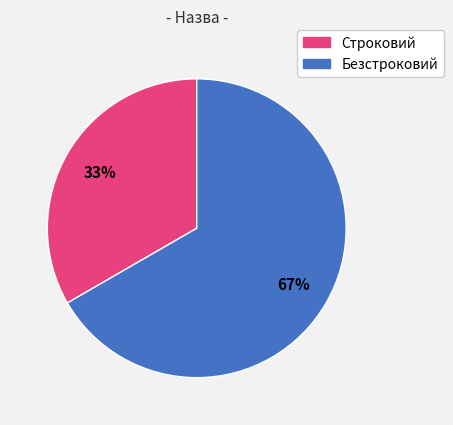

To the nearest percent, what is the average slice percentage?

50%